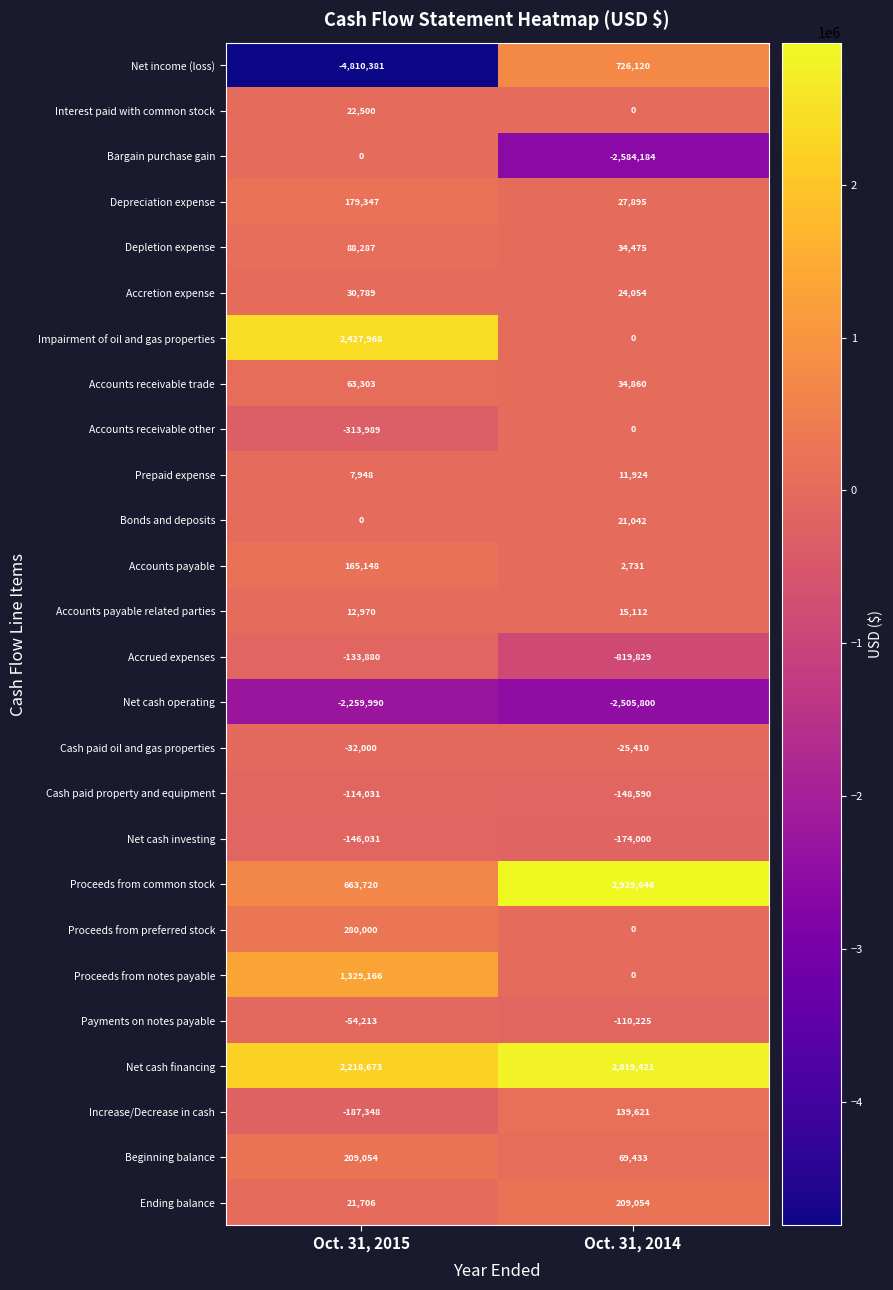

What is the difference between the Proceeds from notes payable values at Oct. 31, 2015 and Oct. 31, 2014?

1329166